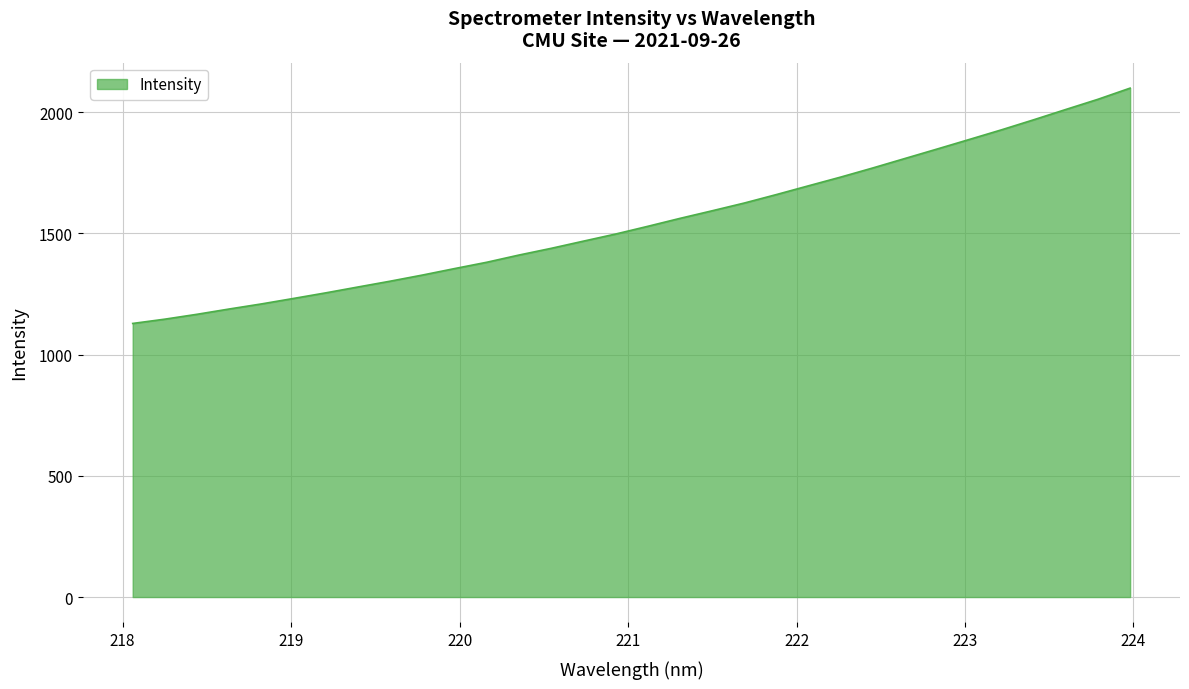

What is the maximum value shown in the chart?

2099.4